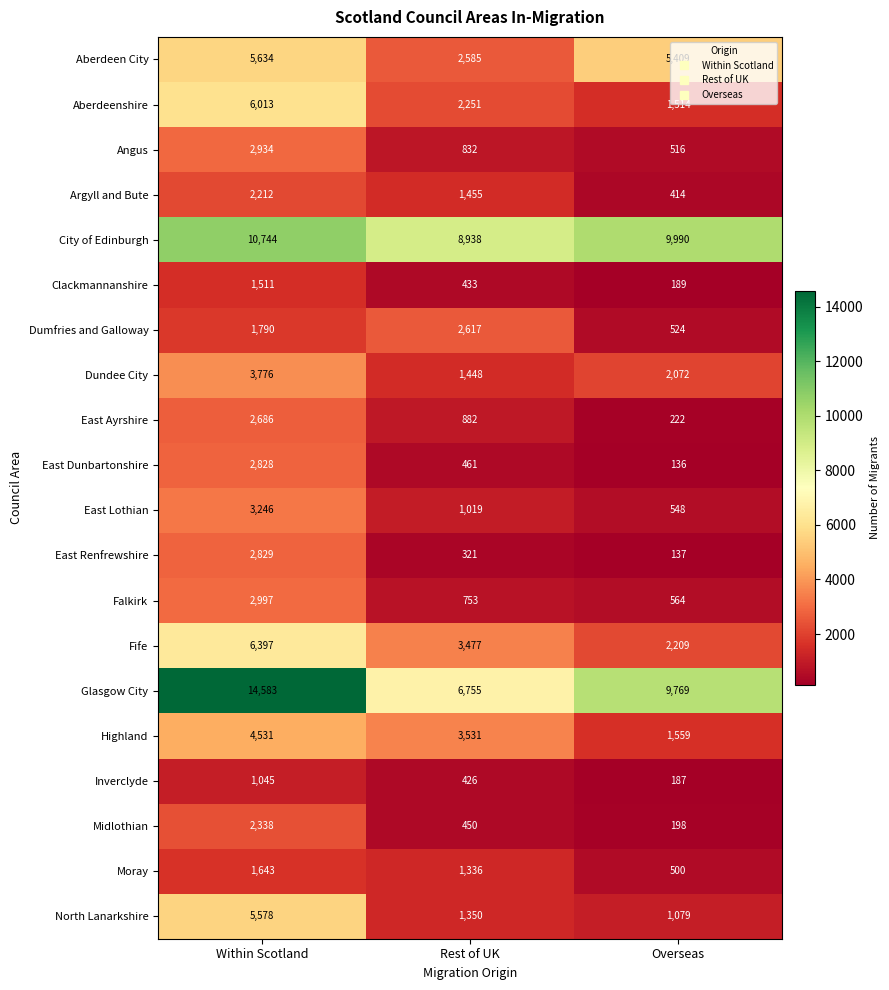

How many data points does each series have?

3